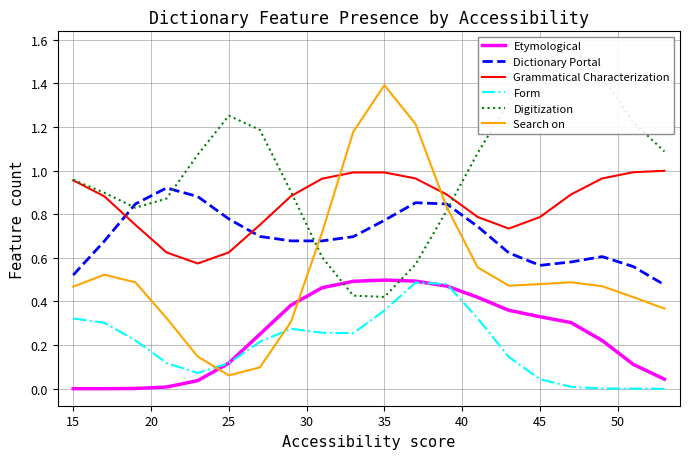

How many lines are shown in the chart?

6